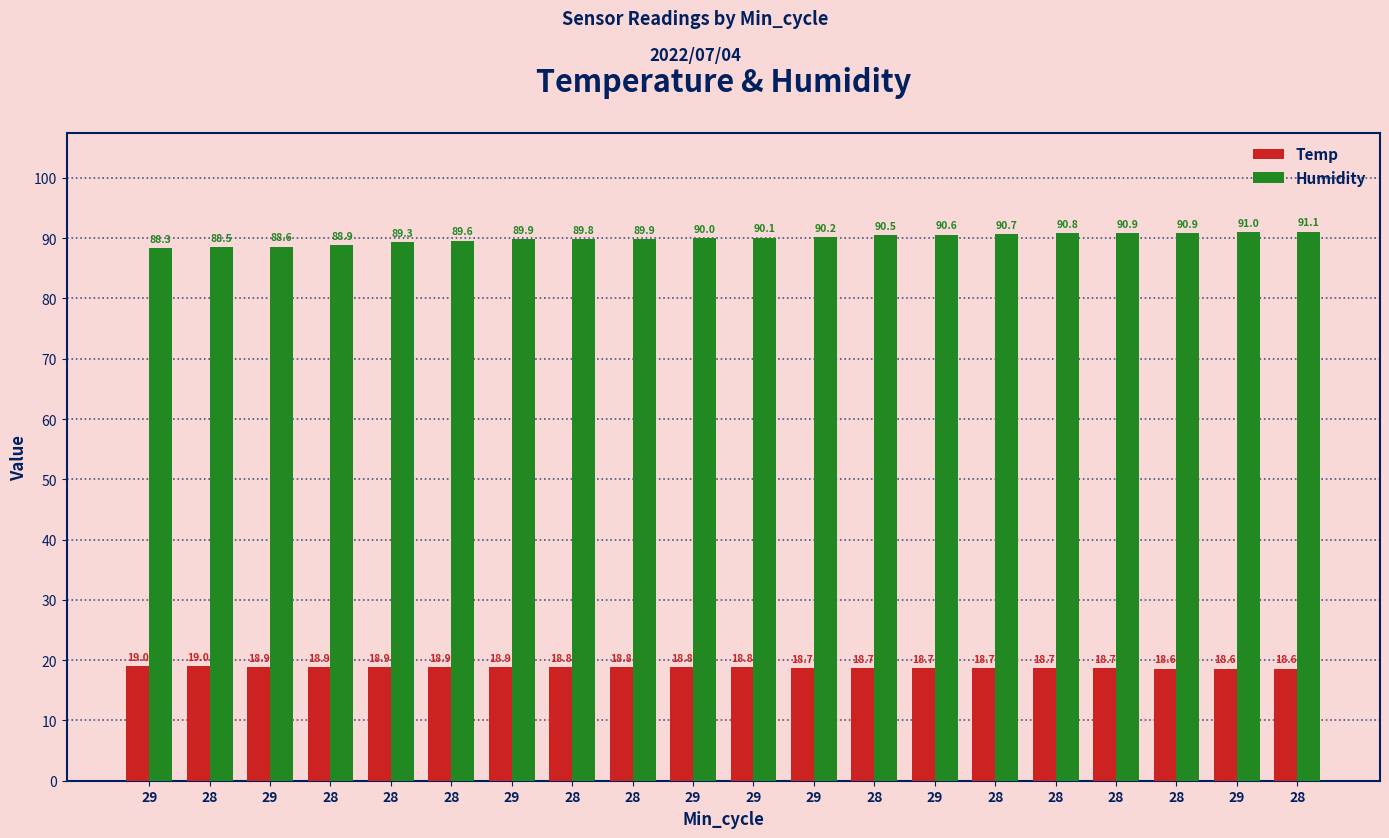

How many values in the Humidity series are below 90?

9